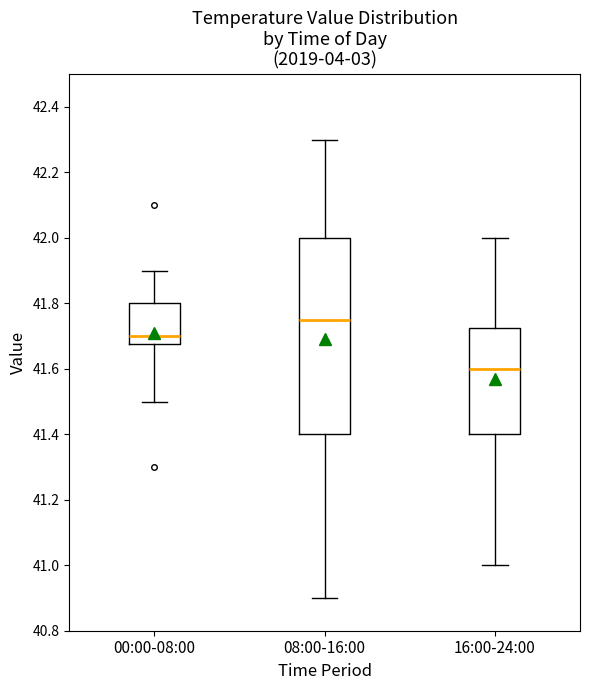

Reading left to right, read every box against the y-axis: the position of its median line, the range the box covers, and the ends of its whiskers. The values are not printed on the chart, so give them approximately, as read against the axis.

00:00-08:00: median 41.70, box 41.68 to 41.80, whiskers 41.50 to 41.90
08:00-16:00: median 41.76, box 41.40 to 42.00, whiskers 40.90 to 42.30
16:00-24:00: median 41.60, box 41.40 to 41.72, whiskers 41.00 to 42.00